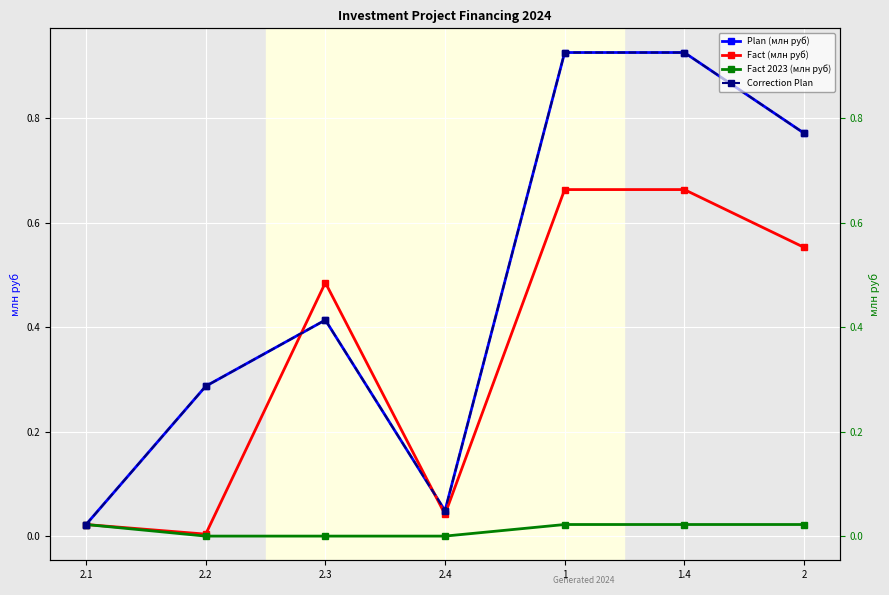

True or false: Correction Plan and Fact (млн руб) intersect in this chart.

True